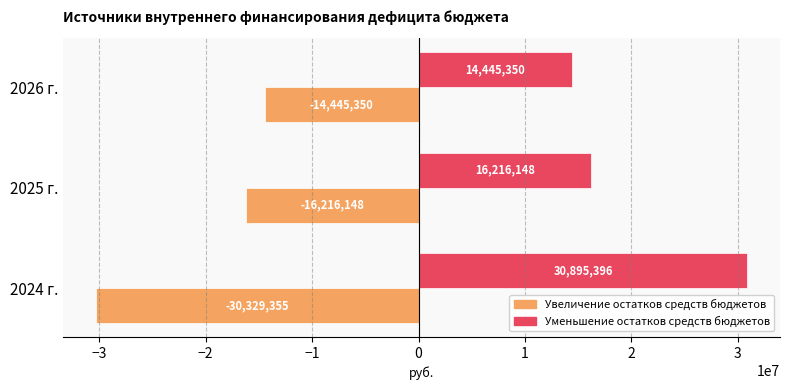

At 2025 г., list the series in order from smallest to largest.

Увеличение остатков средств бюджетов, Уменьшение остатков средств бюджетов